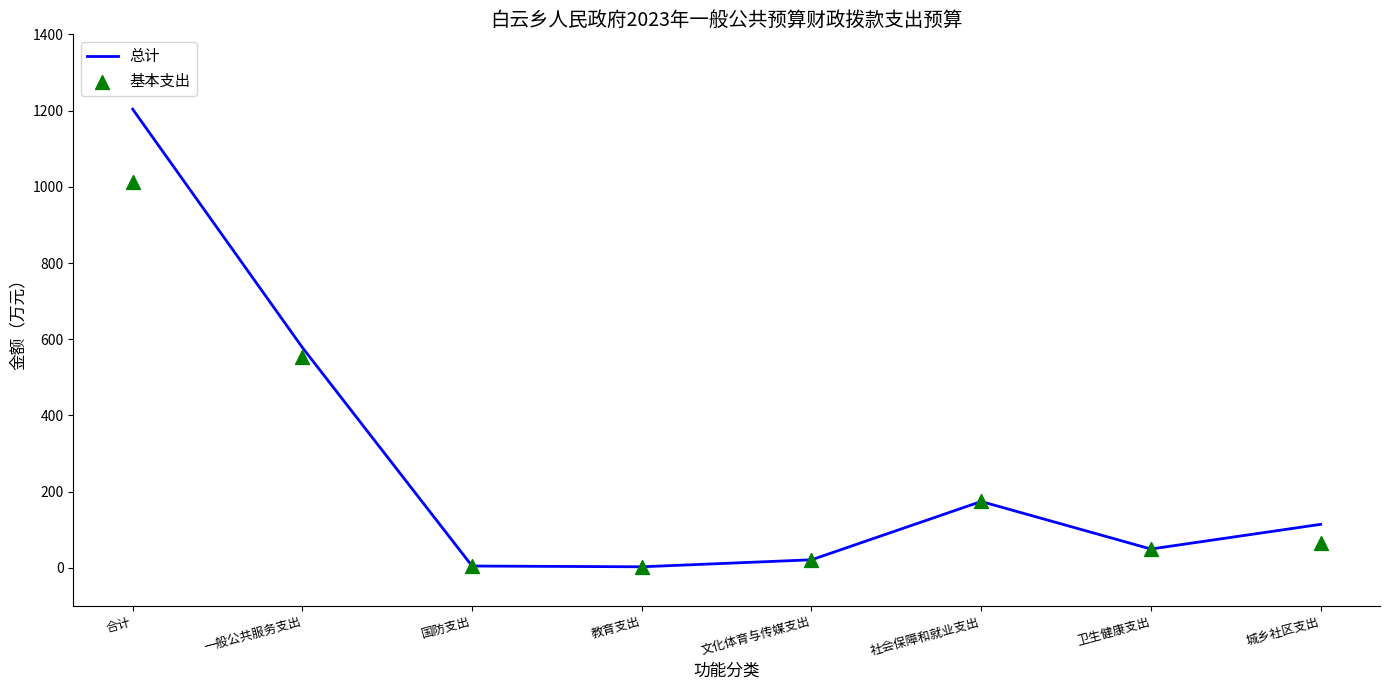

Which series has the widest spread of Y values?

总计